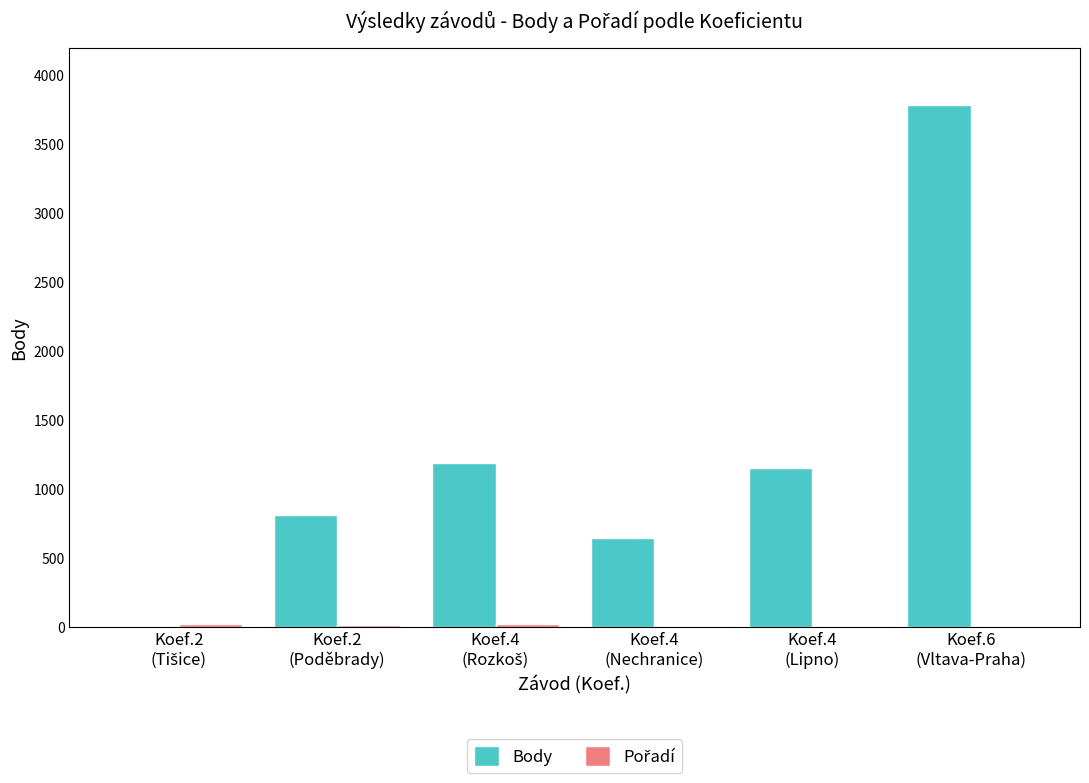

What is the total value across all series at Koef.6
(Vltava-Praha)?

3785